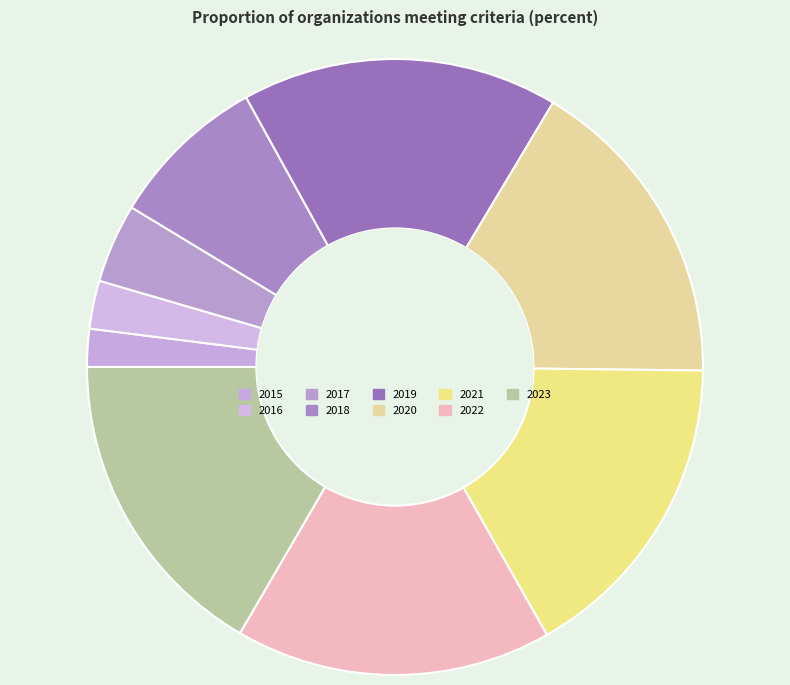

What is the smallest slice in the pie chart?

2015